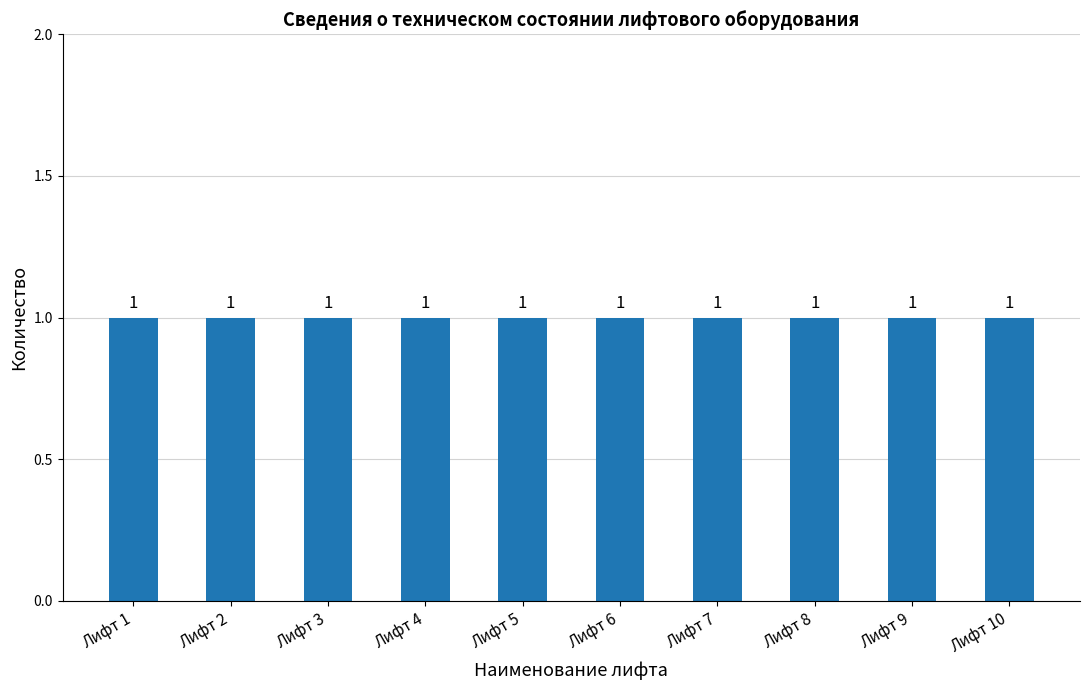

List the labels in order of value, smallest first.

Лифт 1, Лифт 2, Лифт 3, Лифт 4, Лифт 5, Лифт 6, Лифт 7, Лифт 8, Лифт 9, Лифт 10